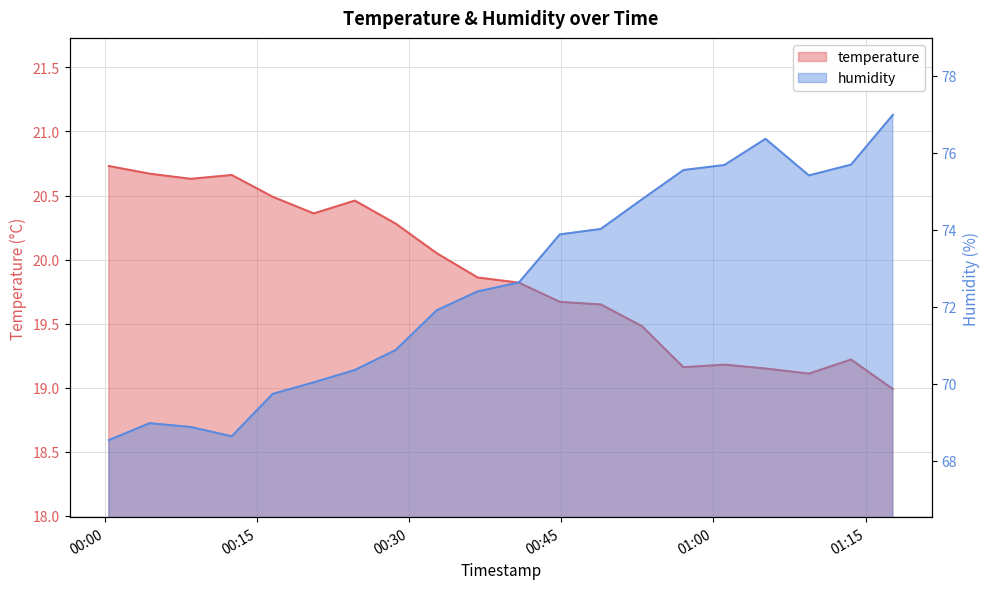

Reading left to right, transcribe all the data shown in this chart.

temperature: 2022-08-01T00:00:25=20.7	2022-08-01T00:04:27=20.7	2022-08-01T00:08:30=20.6	2022-08-01T00:12:32=20.7	2022-08-01T00:16:34=20.5	2022-08-01T00:20:37=20.4	2022-08-01T00:24:40=20.5	2022-08-01T00:28:42=20.3	2022-08-01T00:32:44=20.1	2022-08-01T00:36:46=19.9	2022-08-01T00:40:50=19.8	2022-08-01T00:44:52=19.7	2022-08-01T00:48:54=19.6	2022-08-01T00:52:58=19.5	2022-08-01T00:57:03=19.2	2022-08-01T01:01:05=19.2	2022-08-01T01:05:08=19.1	2022-08-01T01:09:25=19.1	2022-08-01T01:13:34=19.2	2022-08-01T01:17:41=19.0
humidity: 2022-08-01T00:00:25=68.5	2022-08-01T00:04:27=69.0	2022-08-01T00:08:30=68.9	2022-08-01T00:12:32=68.6	2022-08-01T00:16:34=69.7	2022-08-01T00:20:37=70.0	2022-08-01T00:24:40=70.4	2022-08-01T00:28:42=70.9	2022-08-01T00:32:44=71.9	2022-08-01T00:36:46=72.4	2022-08-01T00:40:50=72.6	2022-08-01T00:44:52=73.9	2022-08-01T00:48:54=74.0	2022-08-01T00:52:58=74.8	2022-08-01T00:57:03=75.5	2022-08-01T01:01:05=75.7	2022-08-01T01:05:08=76.4	2022-08-01T01:09:25=75.4	2022-08-01T01:13:34=75.7	2022-08-01T01:17:41=77.0